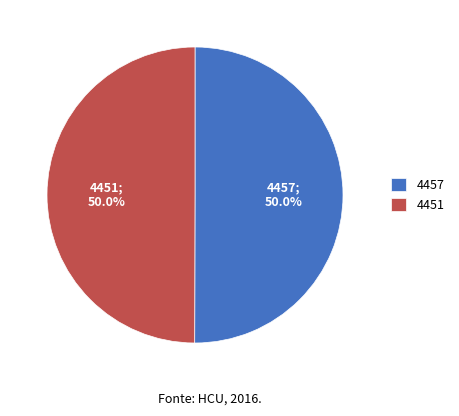

What is the ratio of the value at 4451 to the value at 4457?

1.0